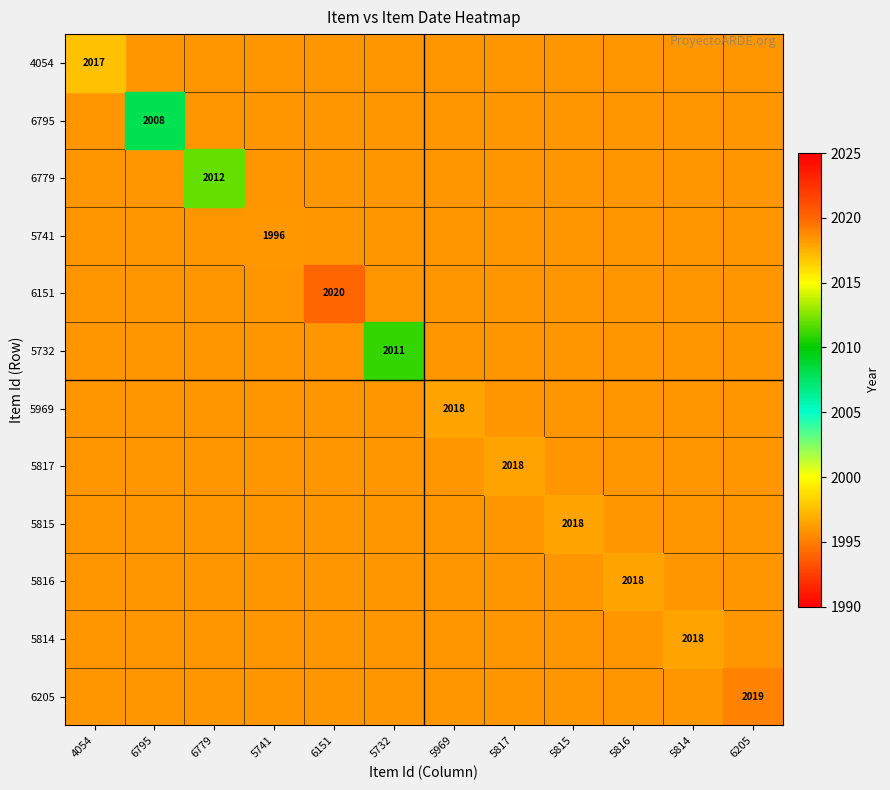

How many series are shown in this chart?

12